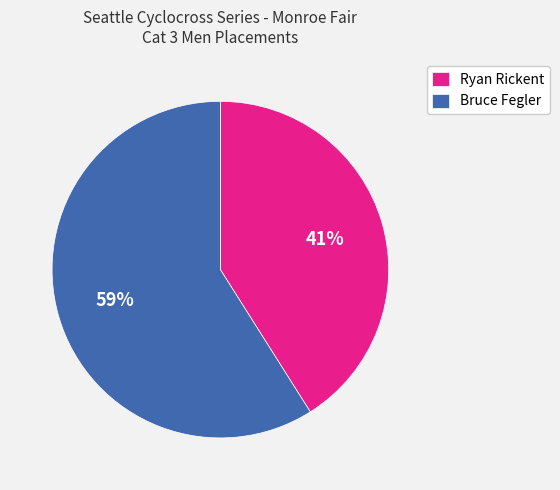

Is Bruce Fegler the majority of the pie?

Yes